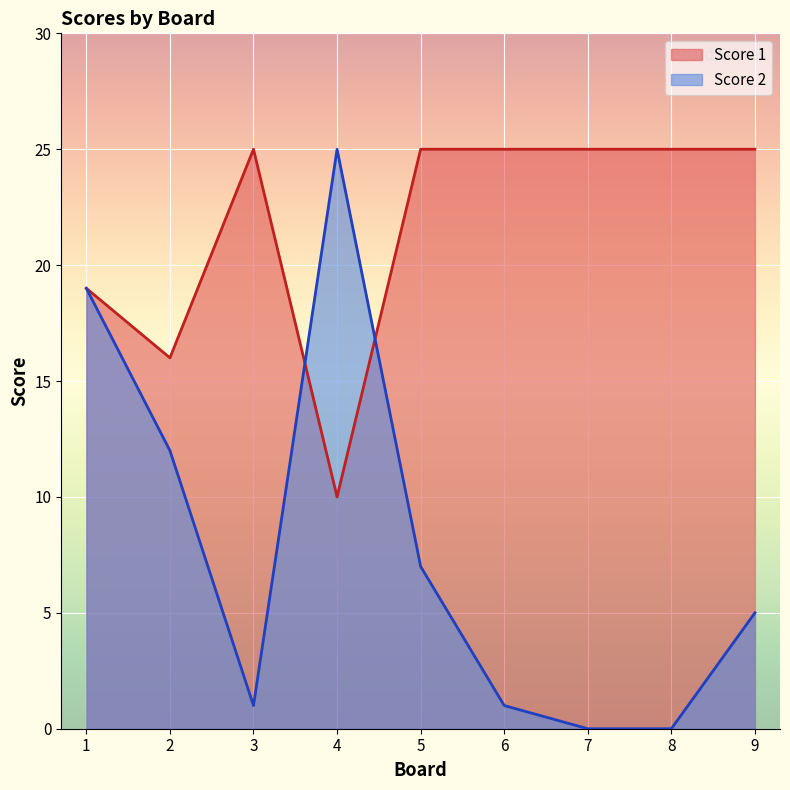

How many interior local peaks does the Score 2 series have?

1